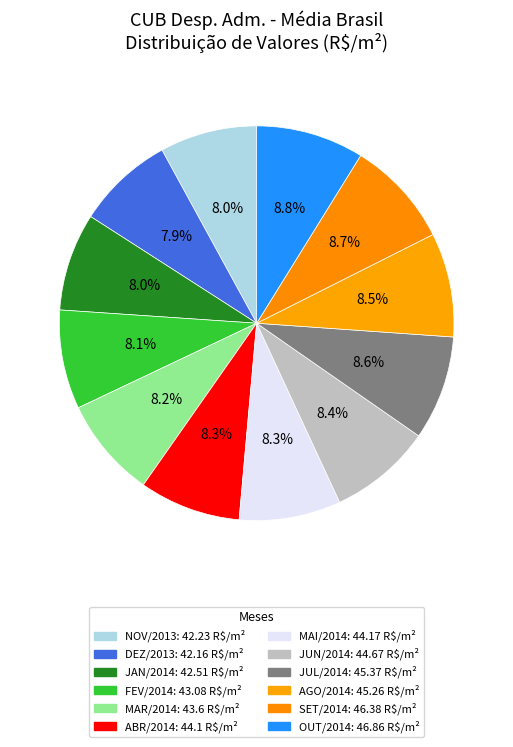

To the nearest percent, what is the difference between the SET/2014 and NOV/2013 slice percentages?

1%